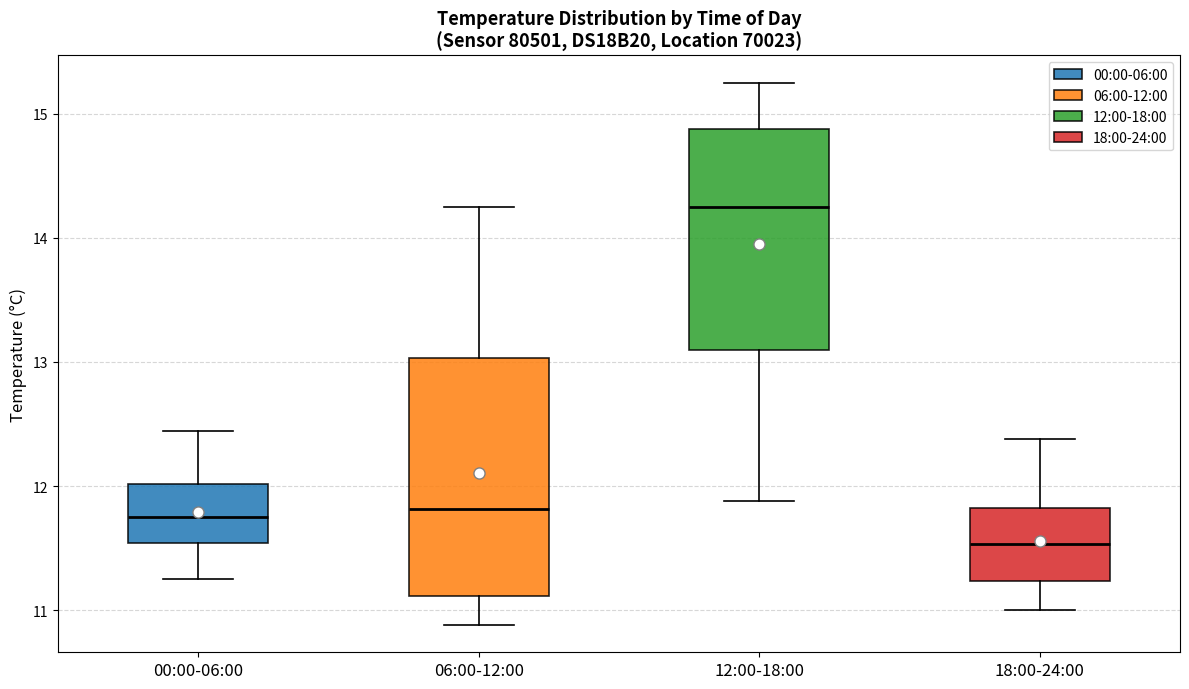

Reading left to right, read every box against the y-axis: the position of its median line, the range the box covers, and the ends of its whiskers. The values are not printed on the chart, so give them approximately, as read against the axis.

00:00-06:00: median 11.8, box 11.5 to 12.0, whiskers 11.3 to 12.4
06:00-12:00: median 11.8, box 11.1 to 13.0, whiskers 10.9 to 14.3
12:00-18:00: median 14.3, box 13.1 to 14.9, whiskers 11.9 to 15.3
18:00-24:00: median 11.5, box 11.2 to 11.8, whiskers 11.0 to 12.4